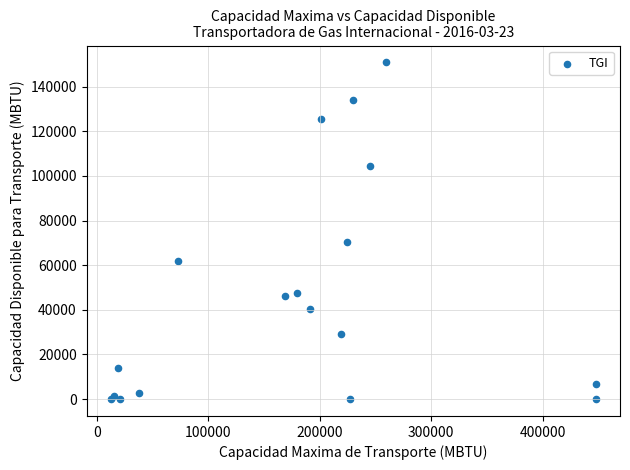

What Y value in the scatter plot is closest to 75449?

70351.0